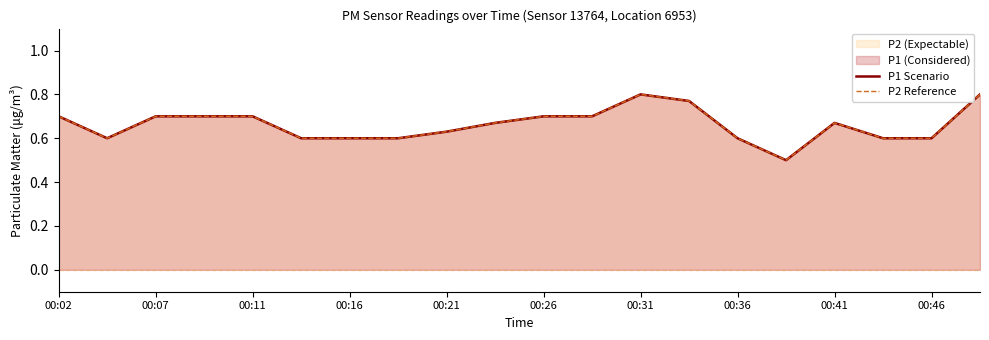

The value of P1 Scenario at 00:07 is 0.4. True or false?

False